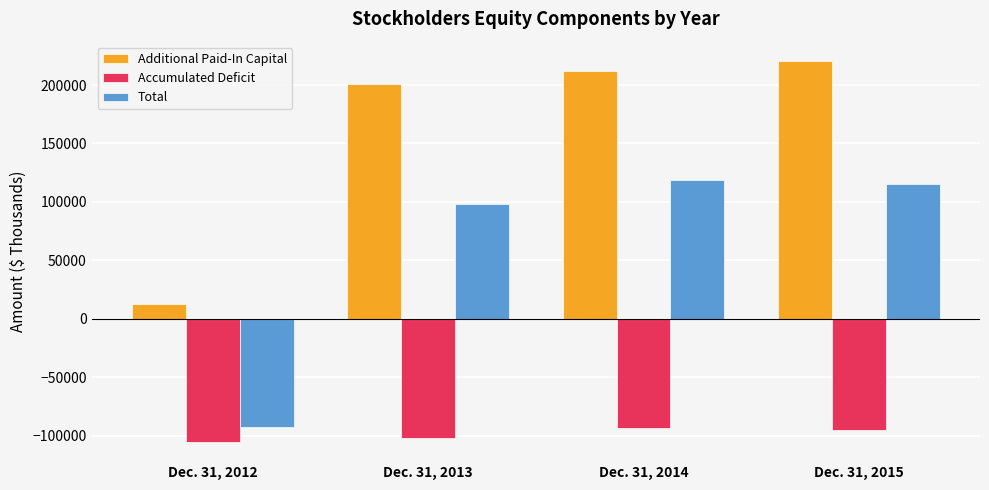

At which label does Accumulated Deficit first exceed -95580?

Dec. 31, 2014